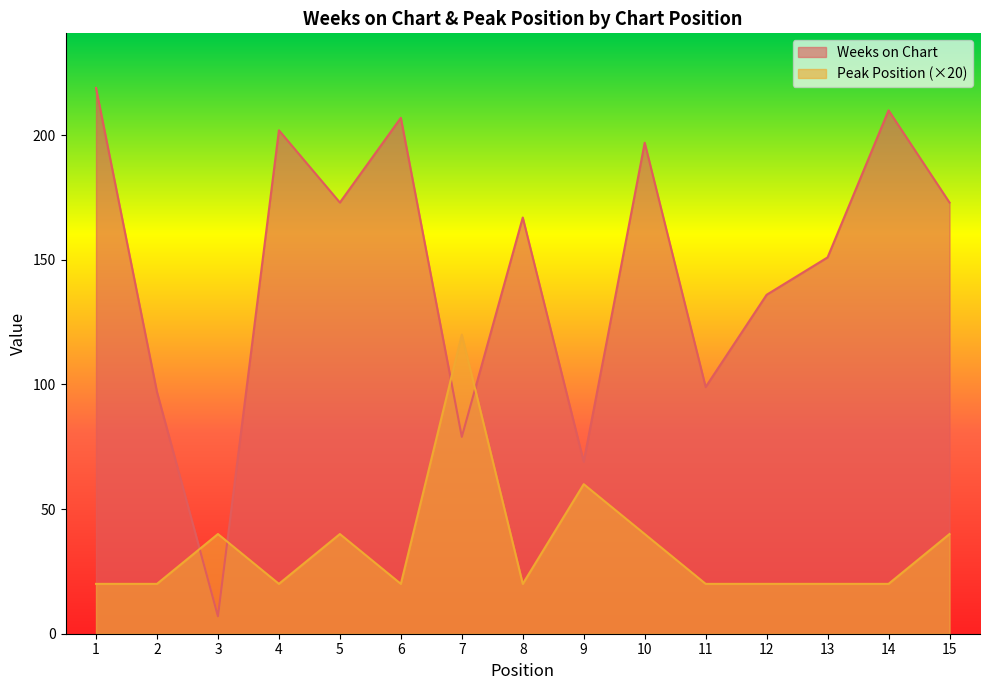

True or false: Weeks on Chart and Peak Position cross at least once.

True